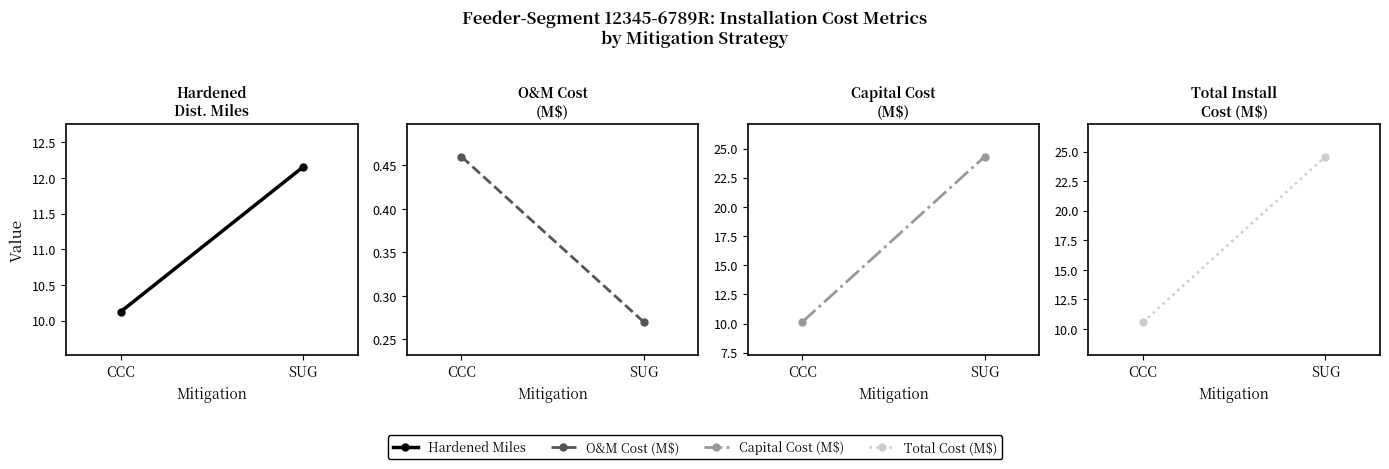

Count the Additional Installation Cost O&M (M$) values in the range 0 to 1.

2